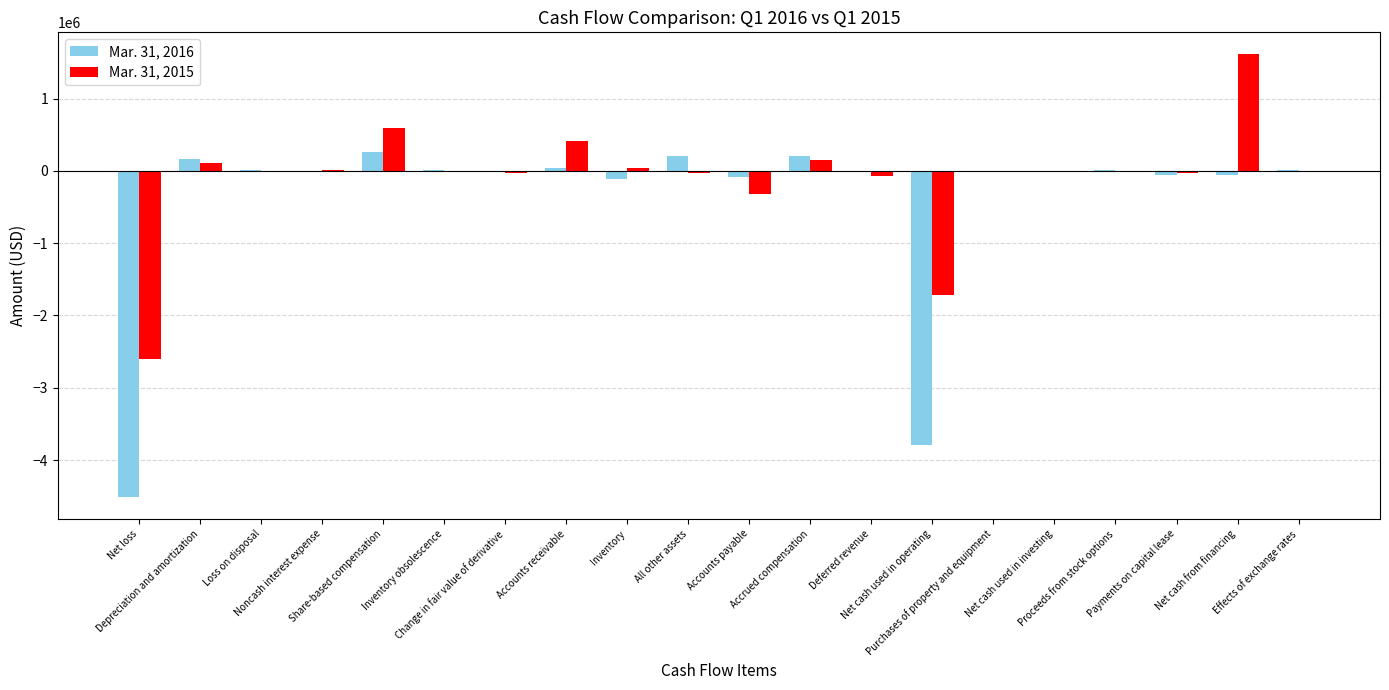

Where does the Mar. 31, 2015 series first go above 0?

Depreciation and amortization